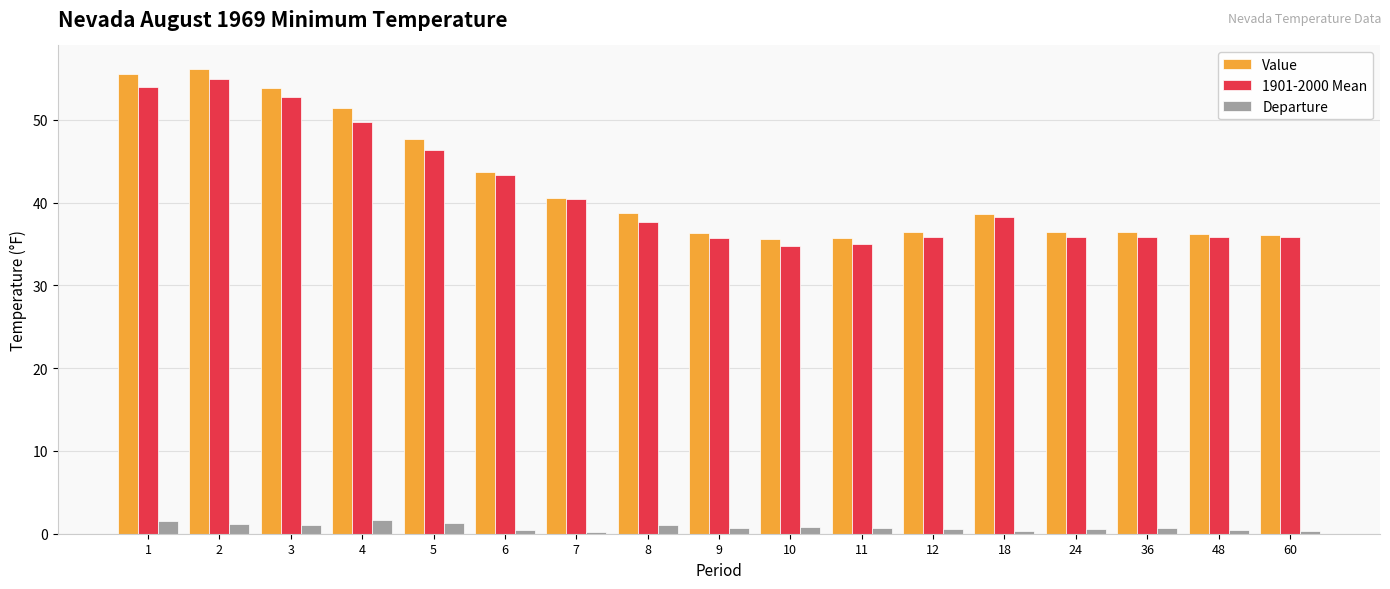

What is the highest value of the 1901-2000 Mean series?

55.0